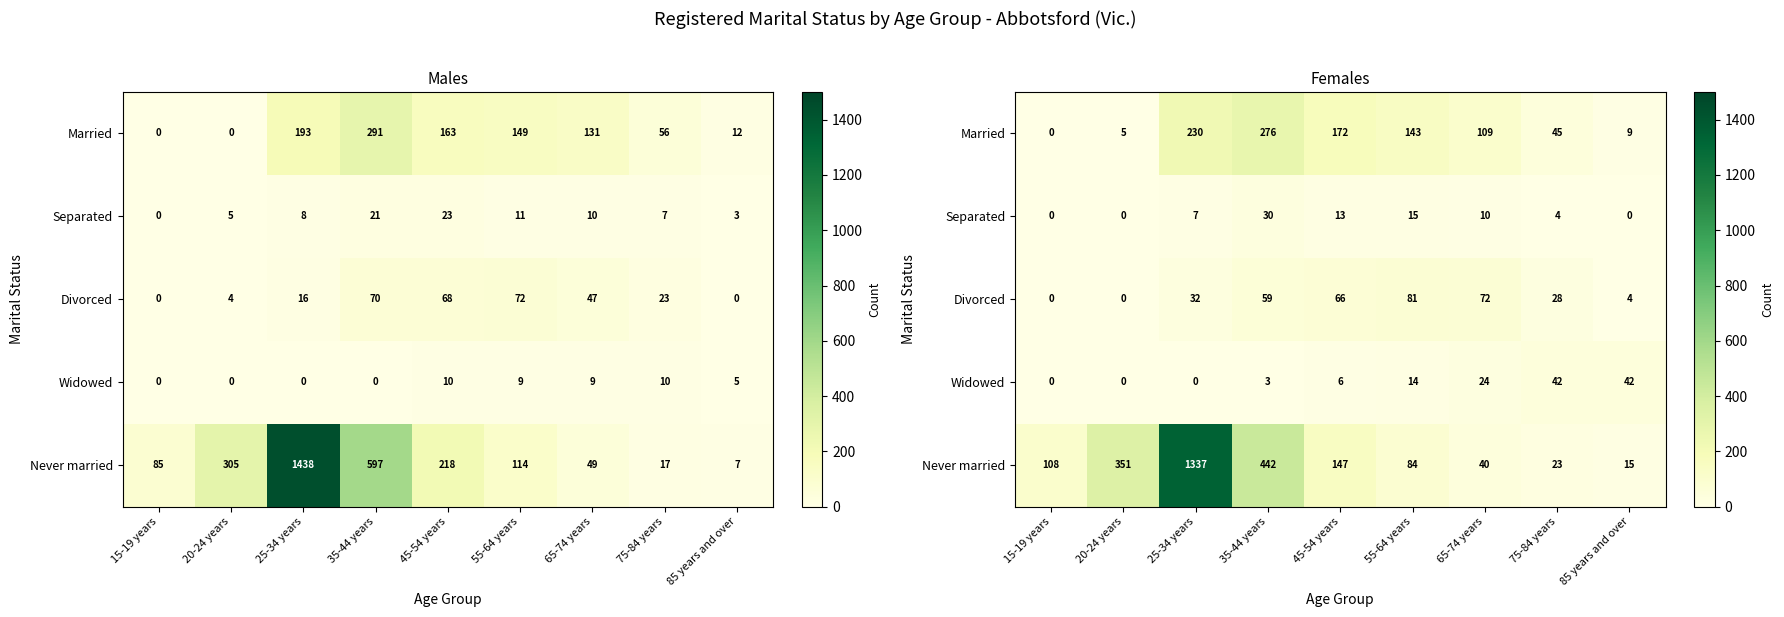

What is the difference between the maximum and minimum values in the Divorced series?

81